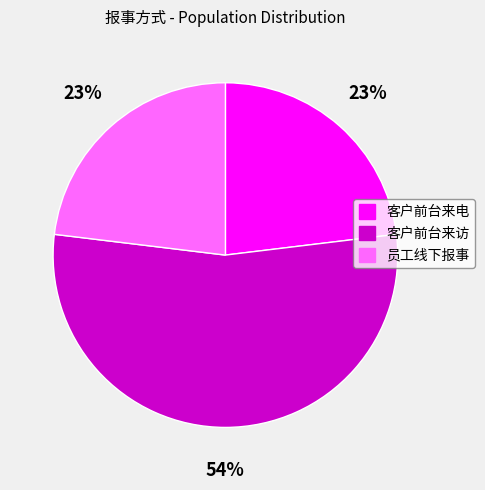

To the nearest percent, what percentage of the pie is 客户前台来电?

23%